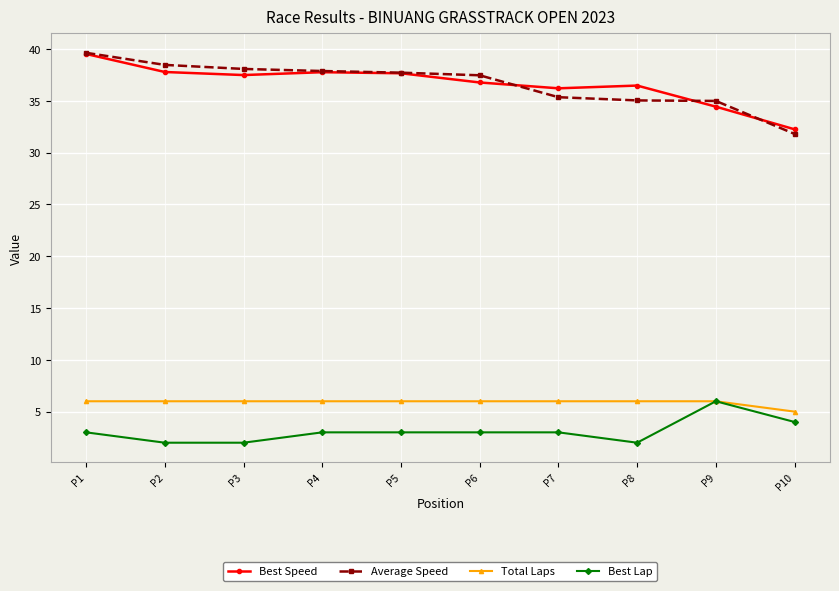

What are all the series names shown in the legend?

Best Speed, Average Speed, Total Laps, Best Lap